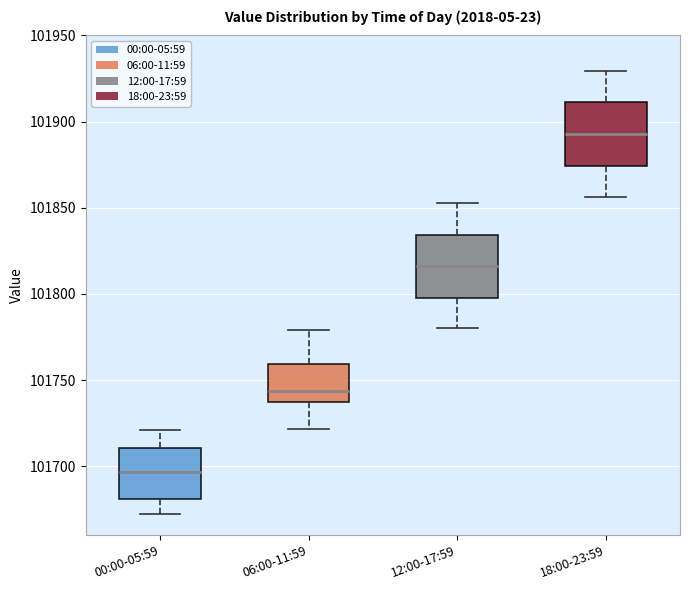

Reading left to right, read every box against the y-axis: the position of its median line, the range the box covers, and the ends of its whiskers. The values are not printed on the chart, so give them approximately, as read against the axis.

00:00-05:59: median 101695, box 101680 to 101710, whiskers 101670 to 101720
06:00-11:59: median 101745, box 101735 to 101760, whiskers 101720 to 101780
12:00-17:59: median 101815, box 101800 to 101835, whiskers 101780 to 101855
18:00-23:59: median 101895, box 101875 to 101910, whiskers 101855 to 101930